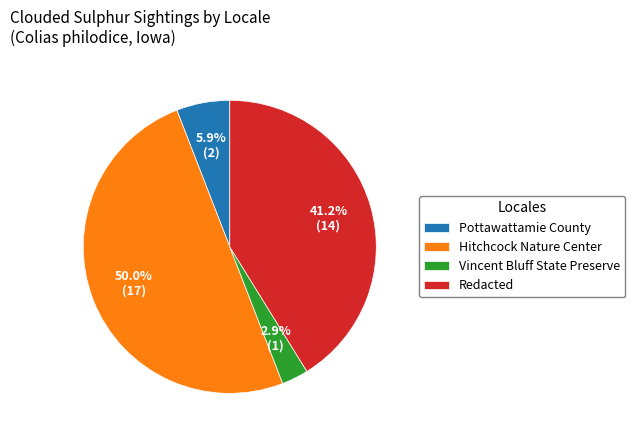

What is the smallest slice in the pie chart?

Vincent Bluff State Preserve